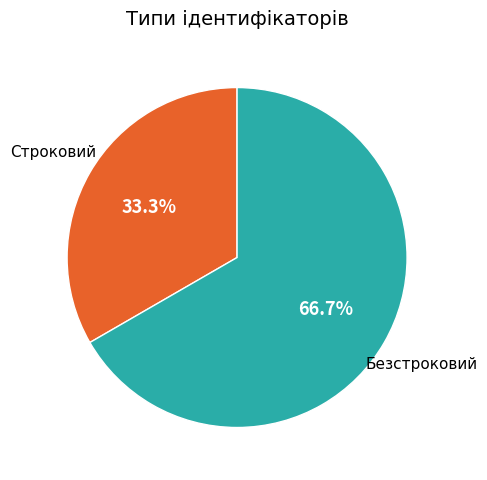

How many slices are in this pie chart?

2